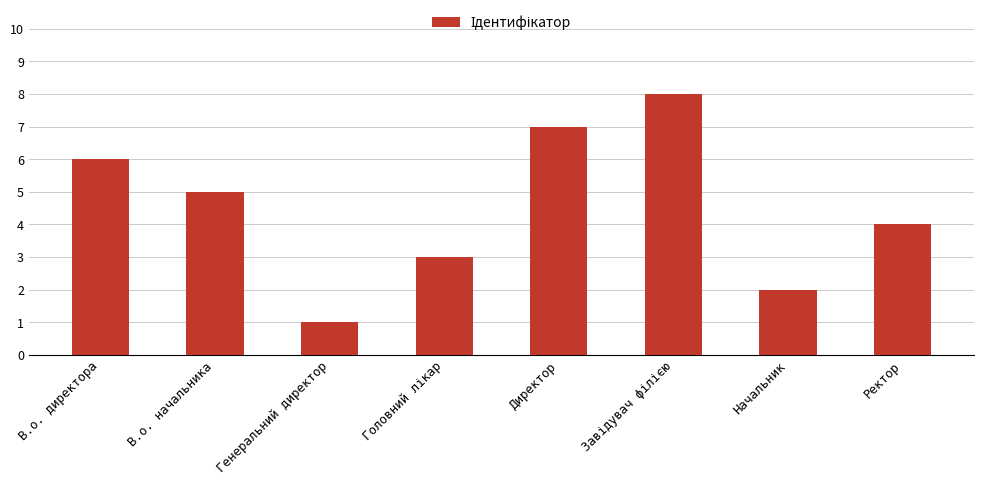

What is the label of the 2nd bar from the right?

Начальник